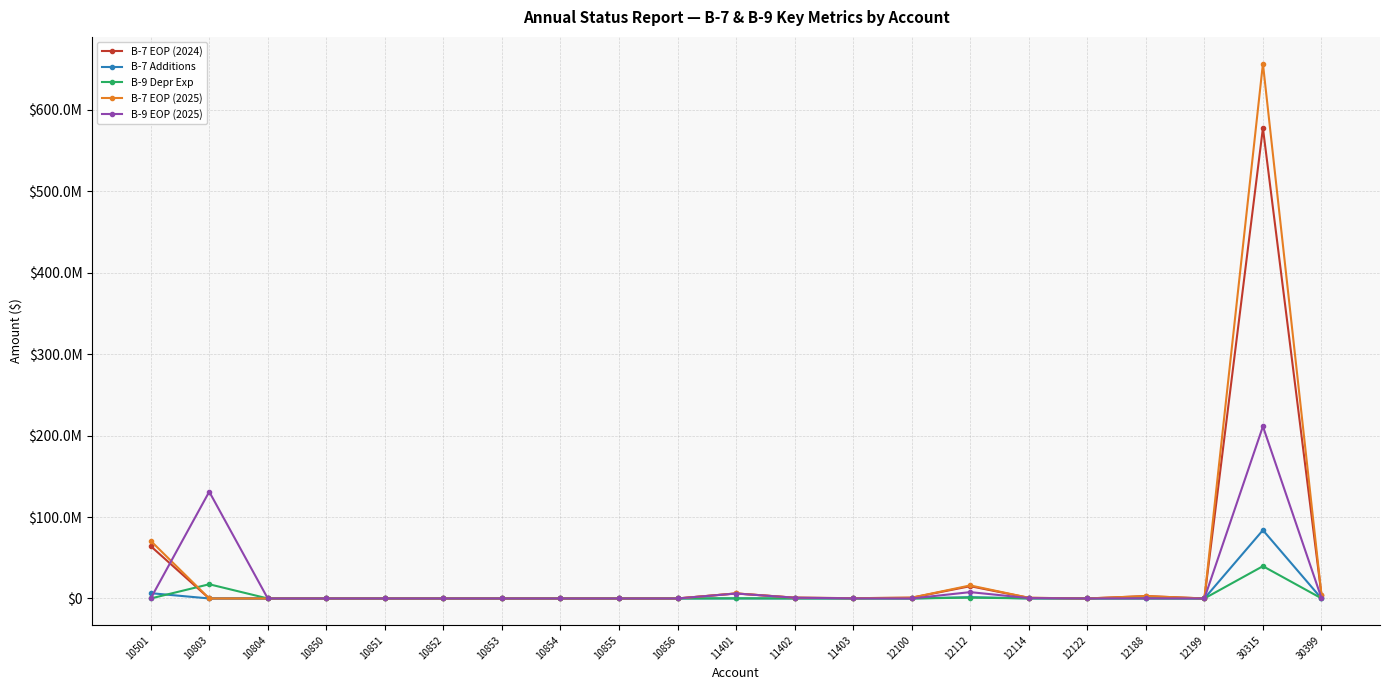

Which series has the largest total across all categories?

B-7 EOP (2025)